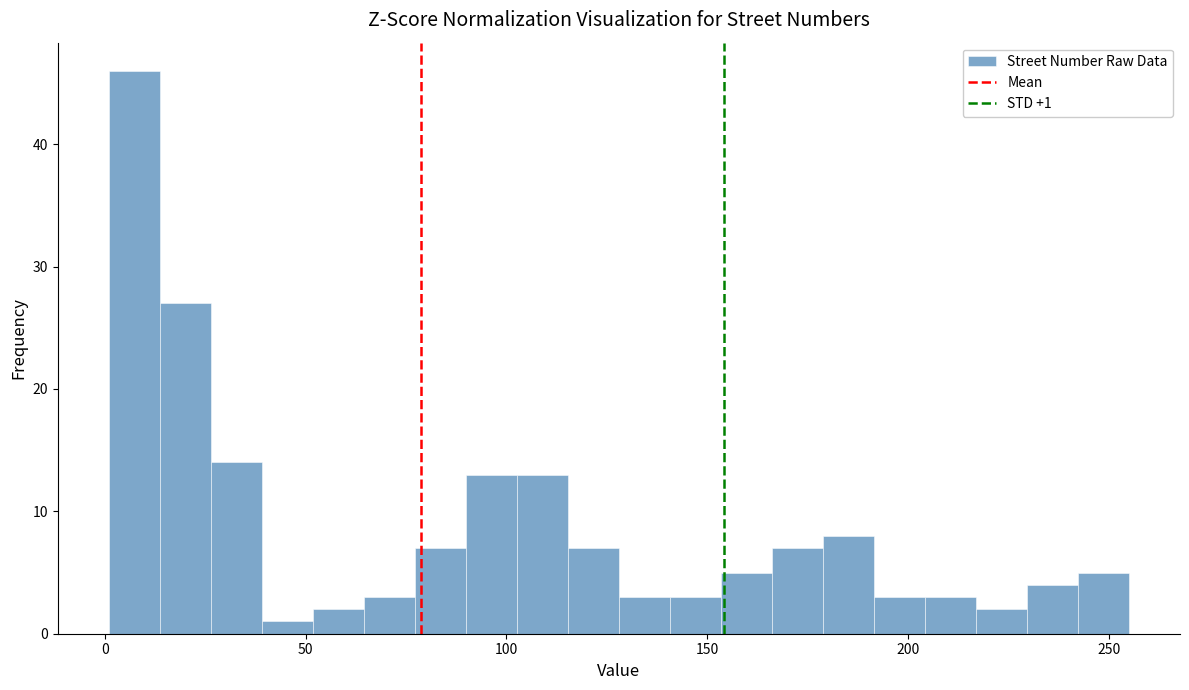

Read against the x-axis, roughly where is the centre of the tallest bar?

5